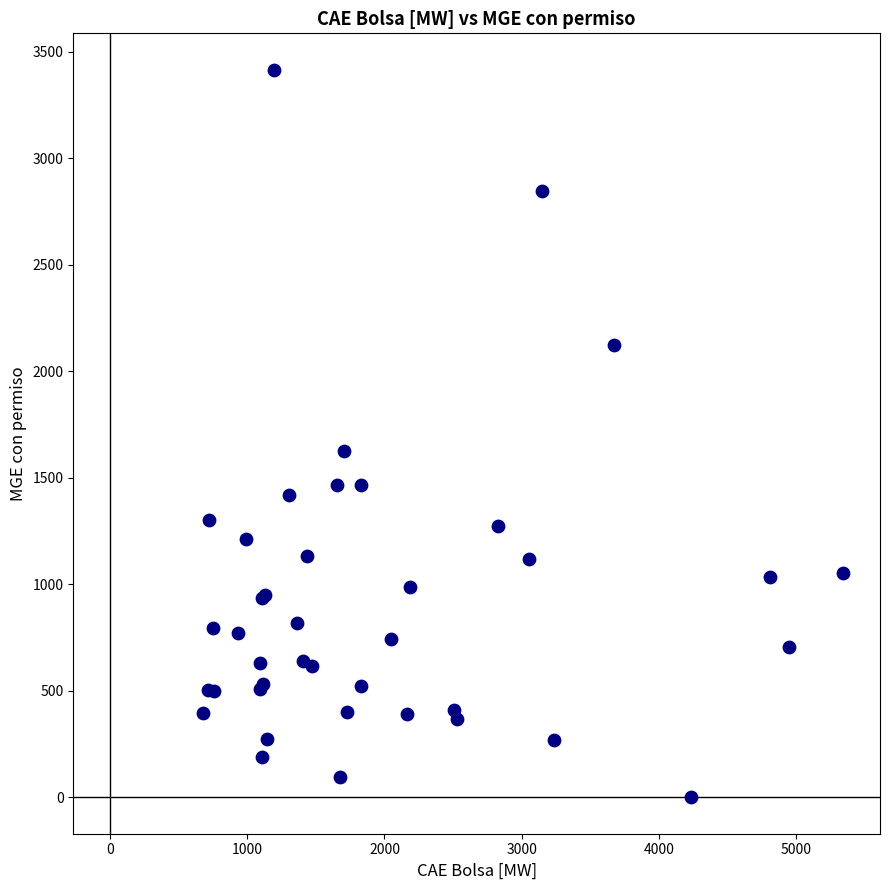

What Y value in the scatter plot is closest to 1708?

1625.2